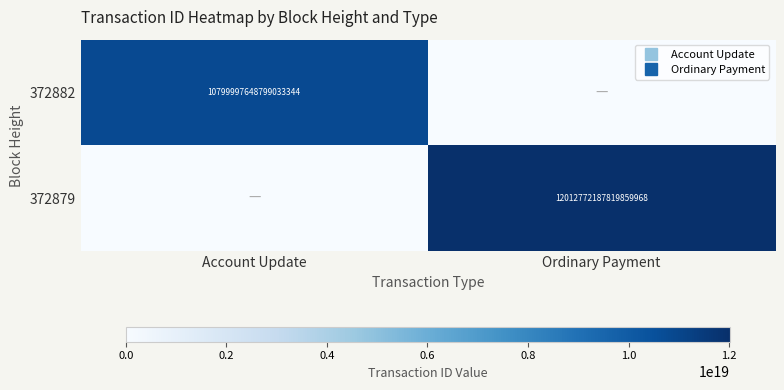

List the labels in order of 372879 value, largest first.

Ordinary Payment, Account Update